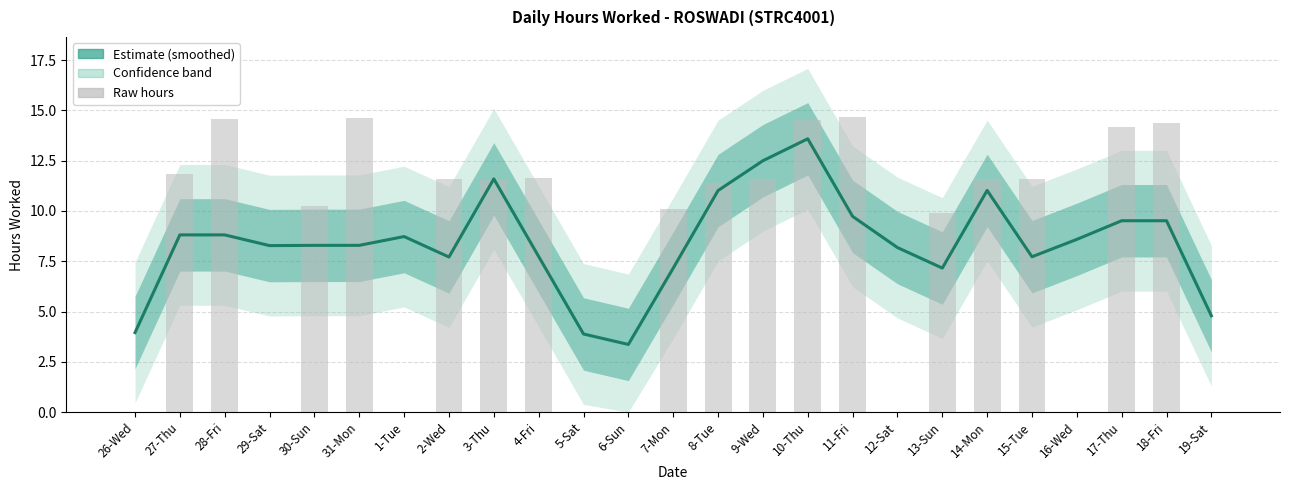

What is the minimum value for Estimate?

3.4